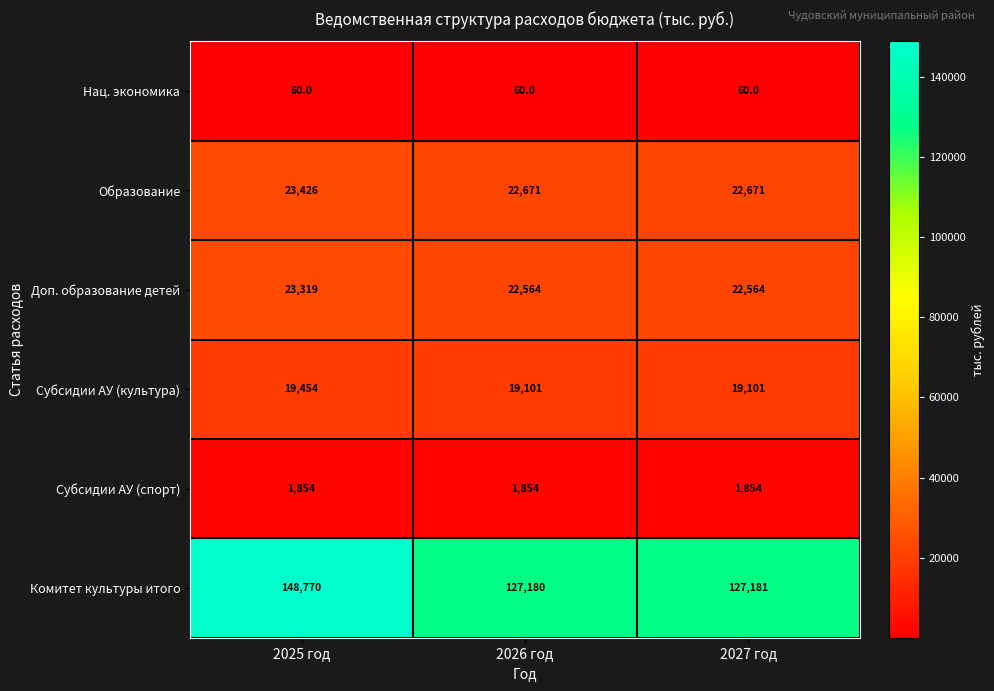

List the series in order of their peak value, lowest first.

Нац. экономика, Субсидии АУ (спорт), Субсидии АУ (культура), Доп. образование детей, Образование, Комитет культуры итого